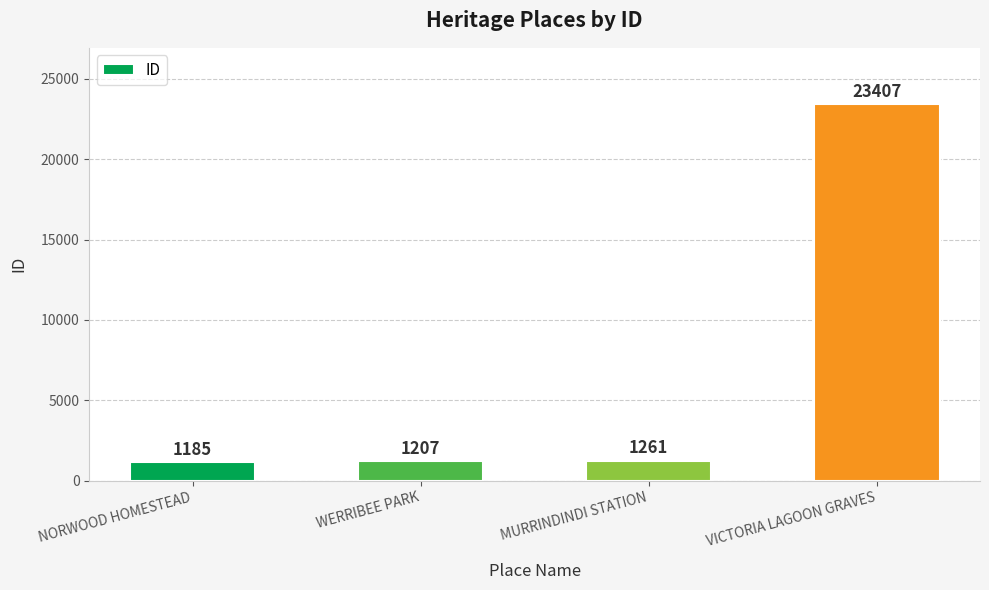

List the labels in order of value, smallest first.

NORWOOD HOMESTEAD, WERRIBEE PARK, MURRINDINDI STATION, VICTORIA LAGOON GRAVES